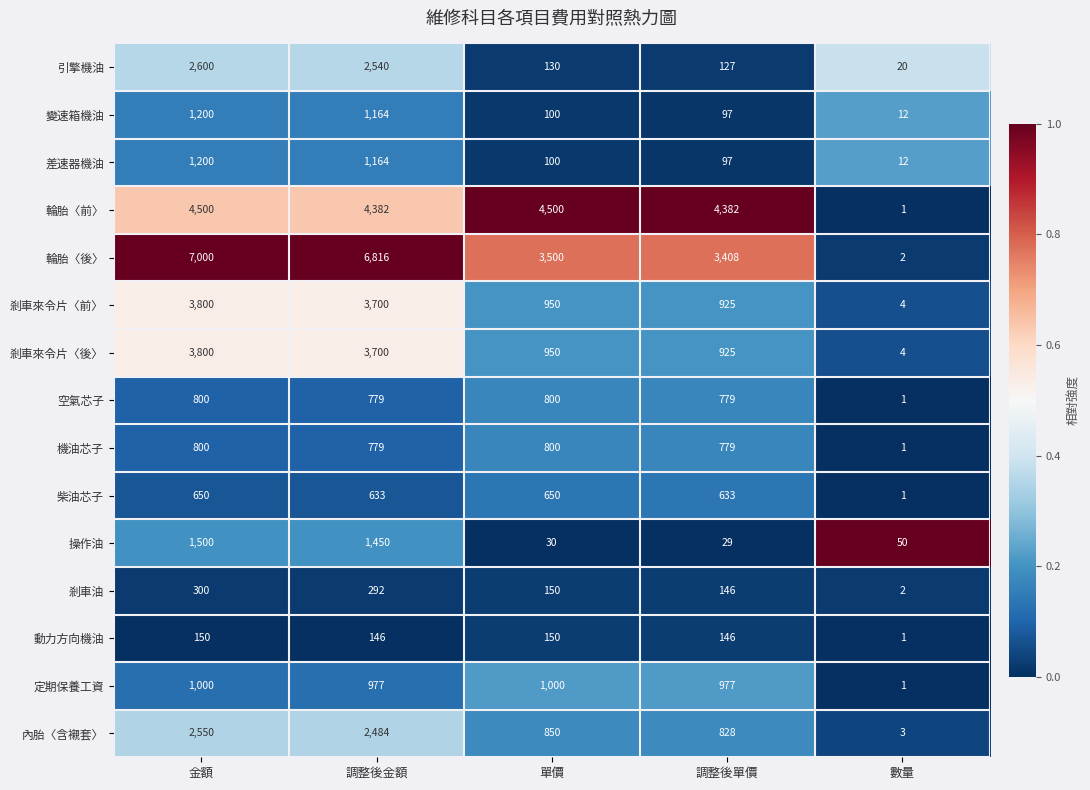

The 引擎機油 series shows 20 at 數量. True or false?

True